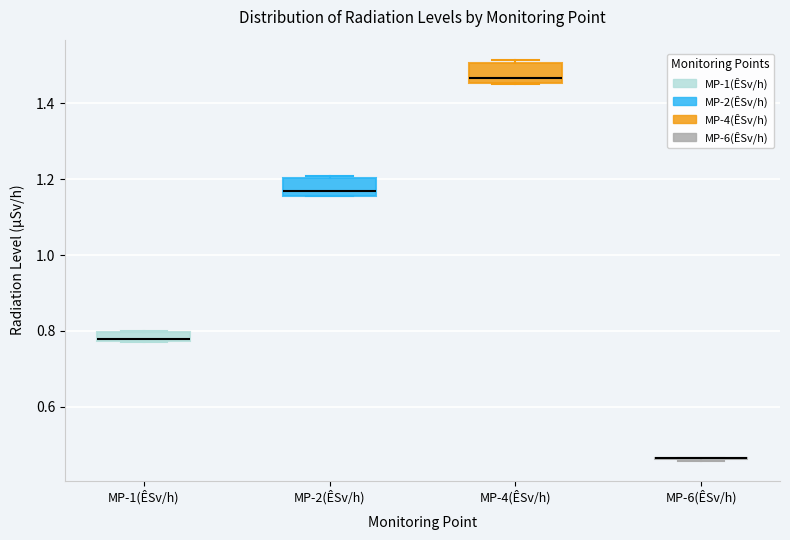

Where is the upper edge of the box for MP-4(ÊSv/h) on the y-axis? The values are not printed on the chart, so give them approximately, as read against the axis.

1.50